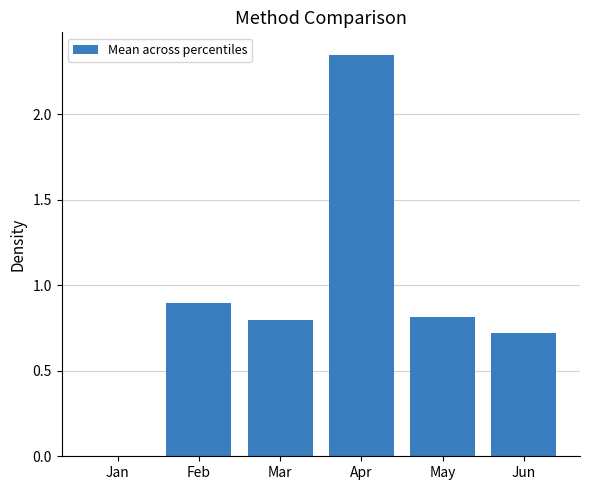

What is the maximum value shown in the chart?

2.3